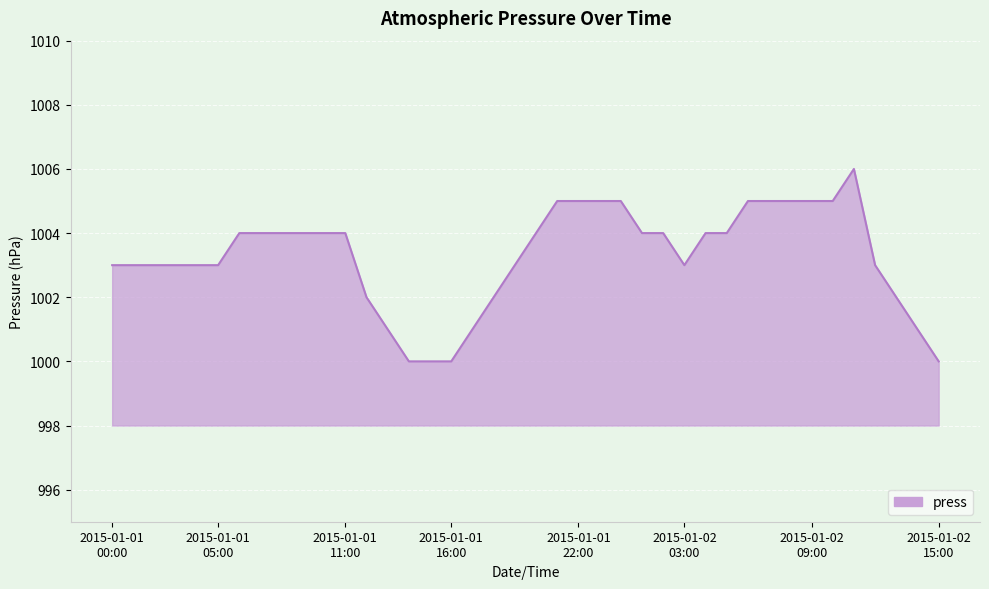

What is the maximum value shown in the chart?

1006